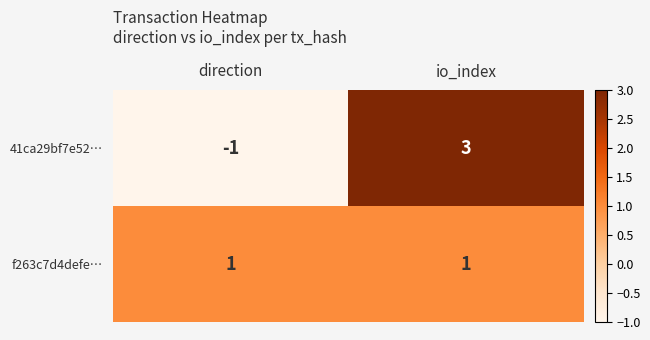

Between direction and io_index, which series saw the biggest shift?

41ca29bf7e52…